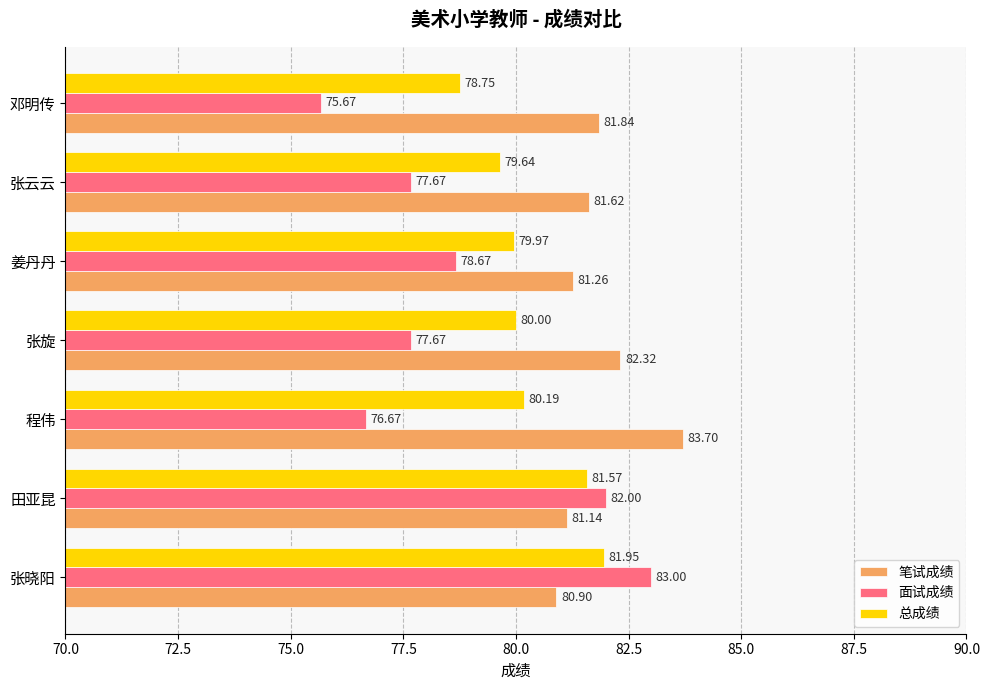

What are all the series names shown in the legend?

笔试成绩, 面试成绩, 总成绩